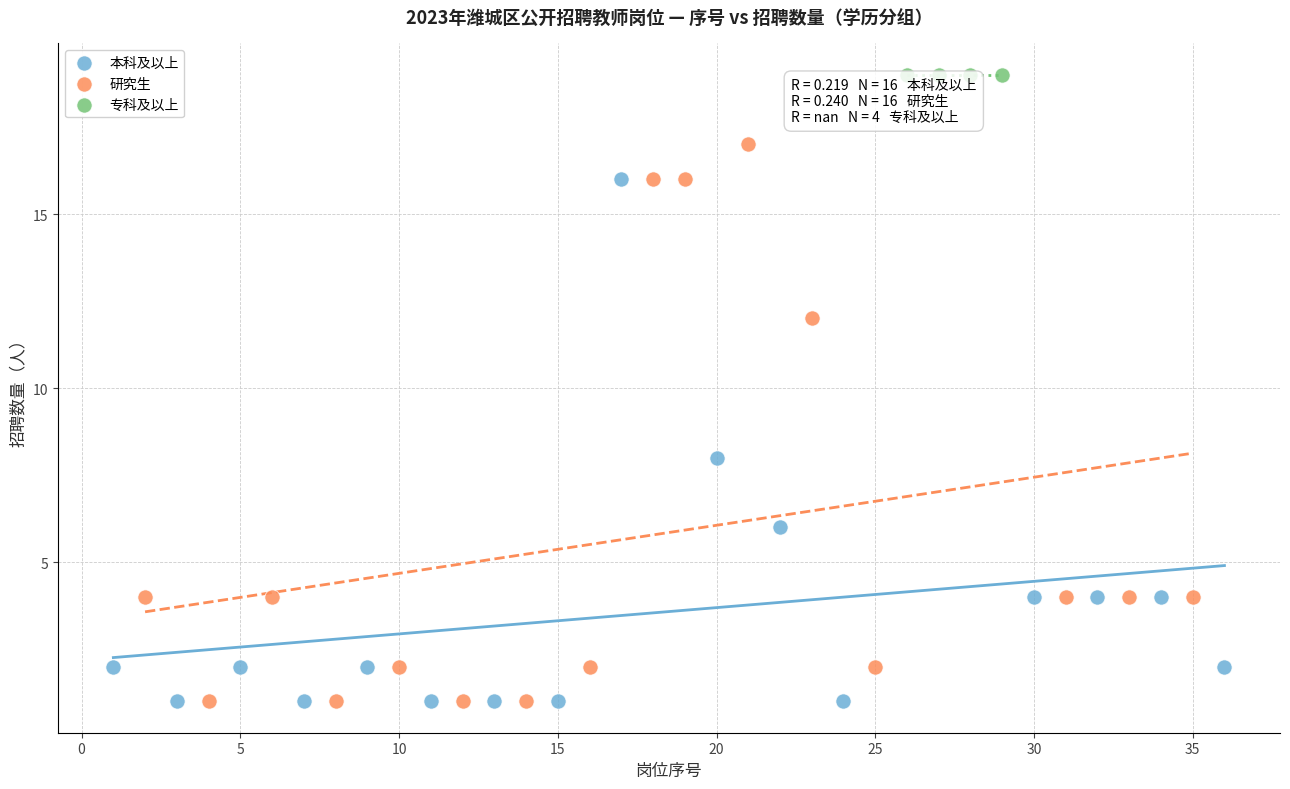

Which series reaches the maximum Y coordinate?

专科及以上